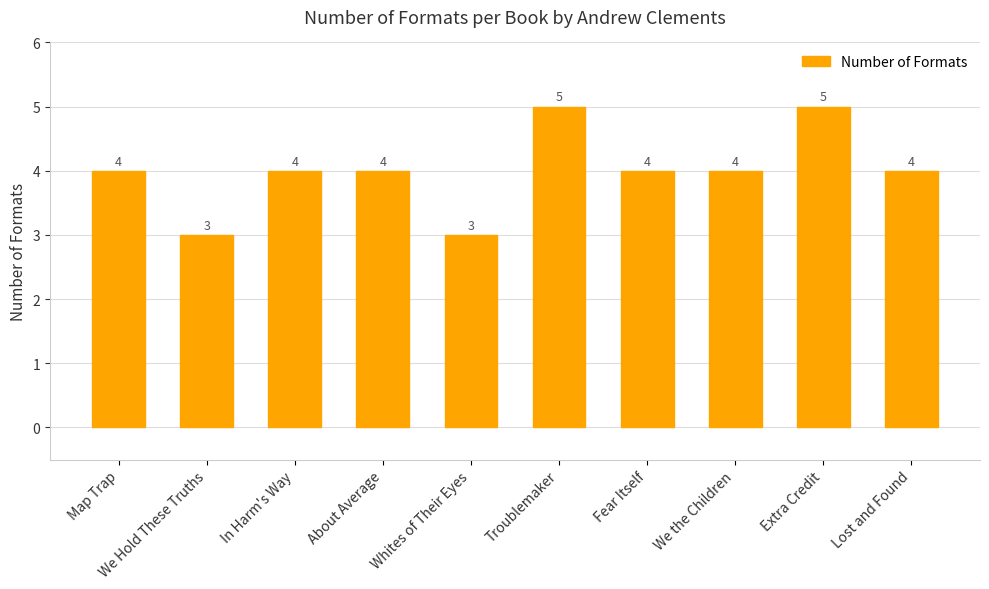

Are the bars grouped side by side (vs. stacked)?

No